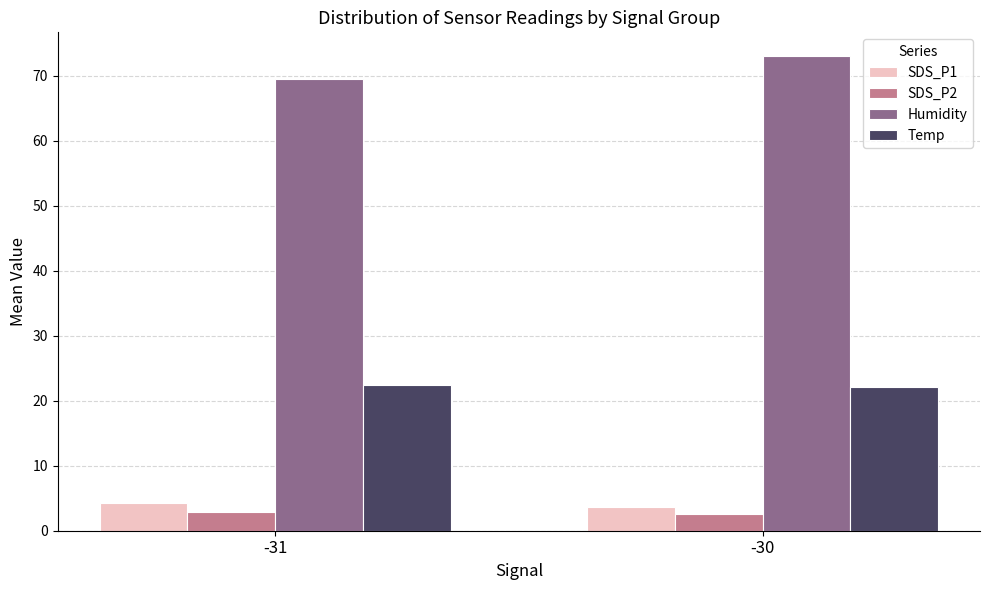

The value of Temp at -31 is 22.4. True or false?

True